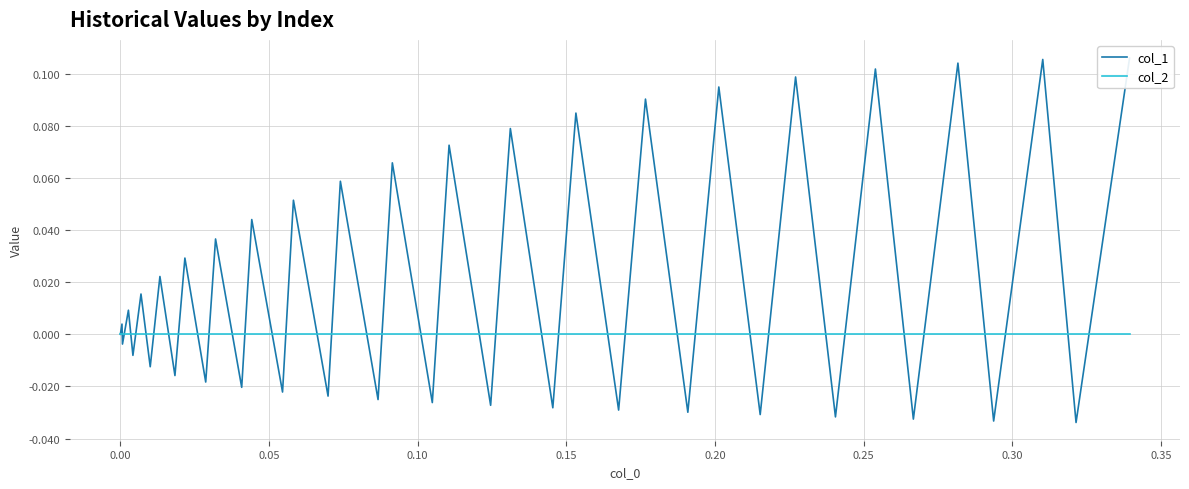

What are all the series names shown in the legend?

col_1, col_2